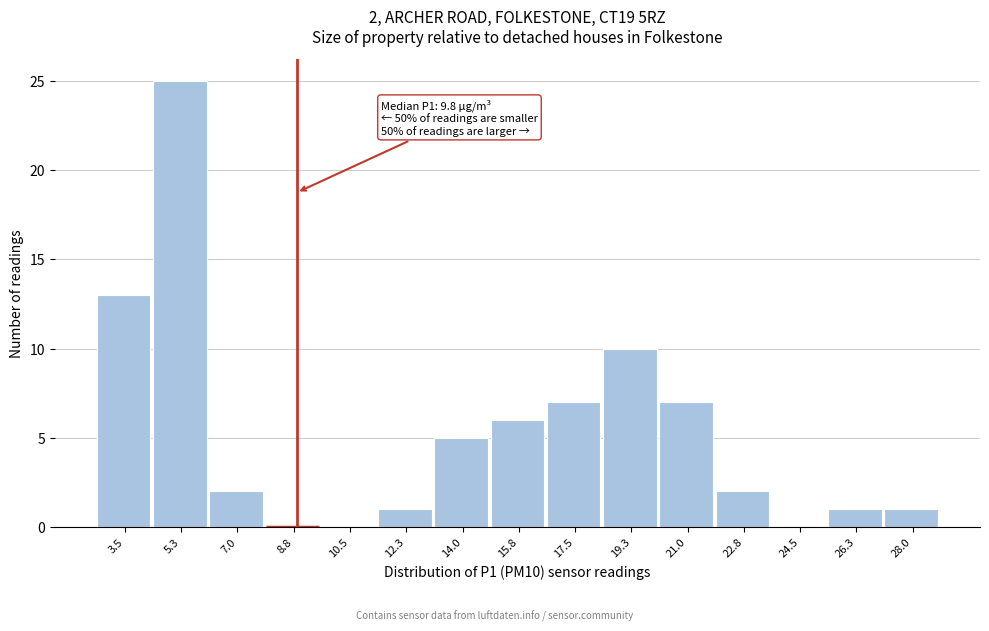

Reading left to right, transcribe all the data shown in this chart.

3.5=13	5.3=25	7.0=2	8.8=0	10.5=0	12.3=1	14.0=5	15.8=6	17.5=7	19.3=10	21.0=7	22.8=2	24.5=0	26.3=1	28.0=1